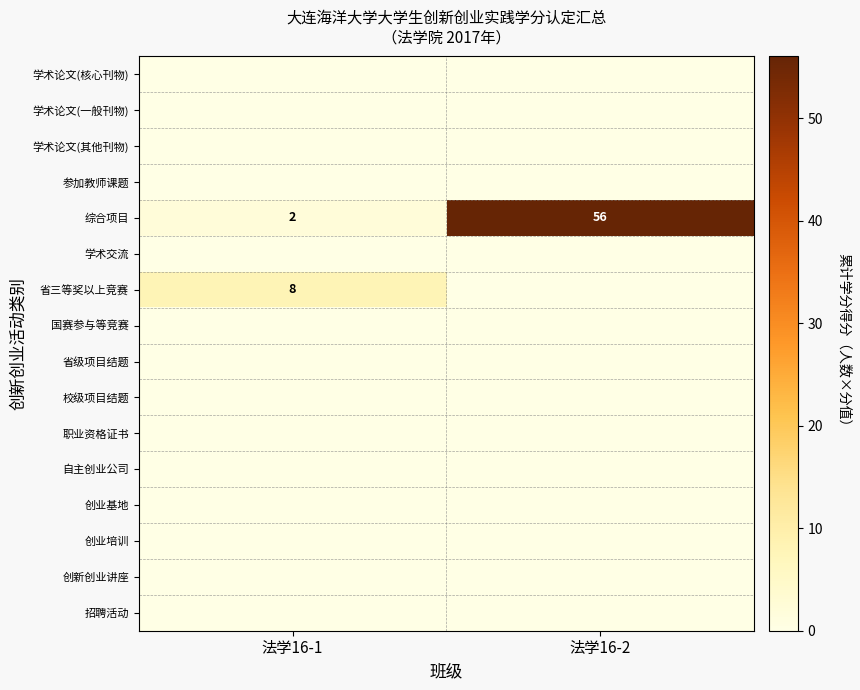

At how many categories does at least one series exceed 11?

1